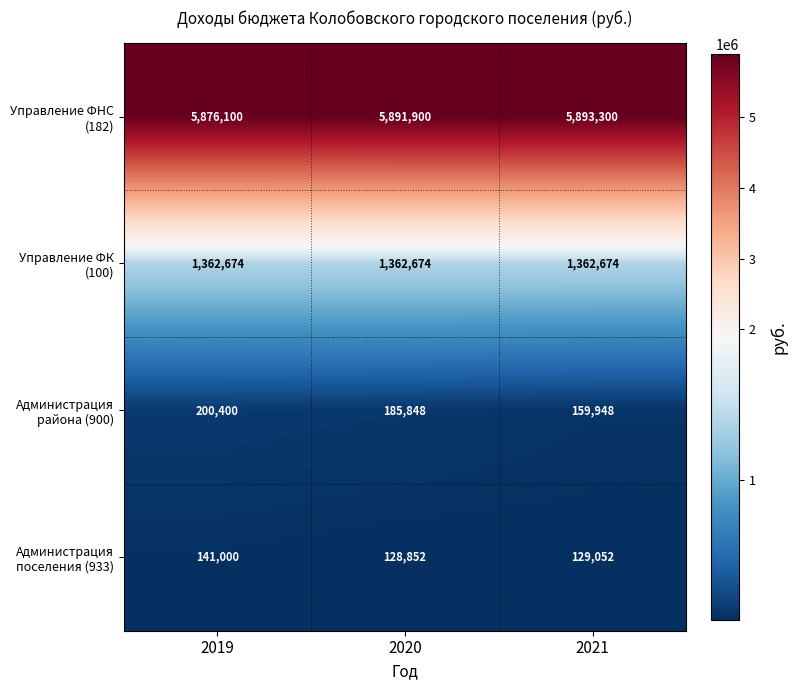

What is the average value of the Администрация района (900) series?

182065